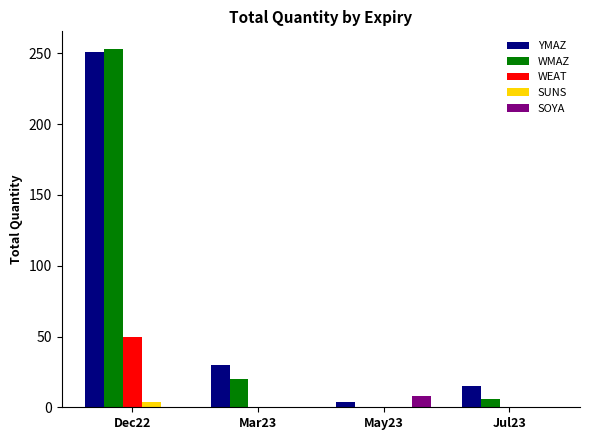

What is the highest value of the YMAZ series?

251